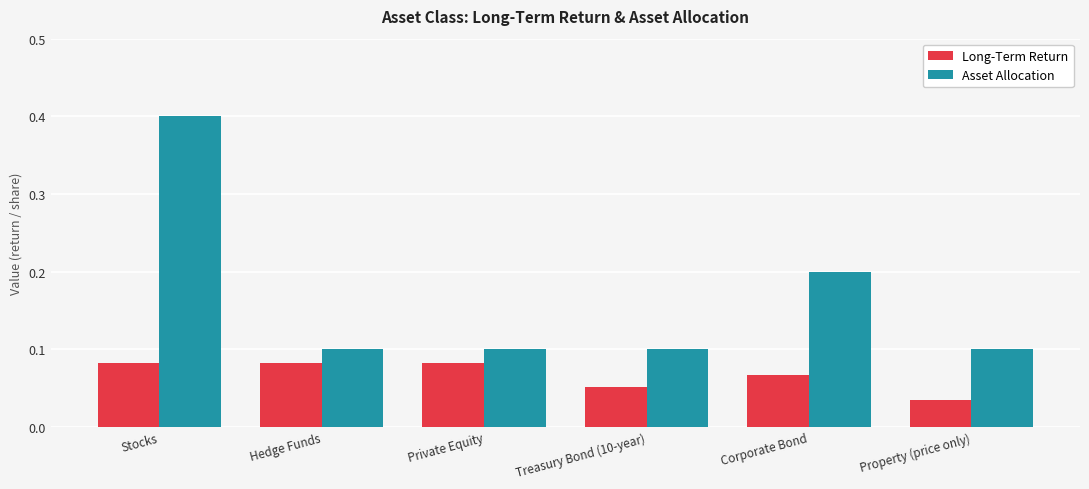

At which label does Asset Allocation reach its peak?

Stocks